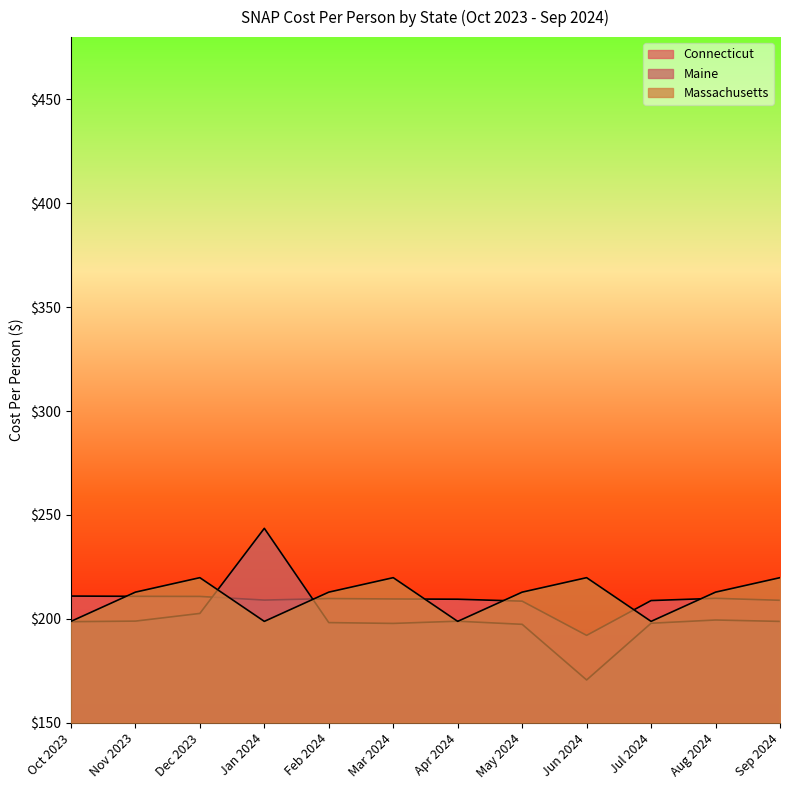

List the series in order of their overall mean, highest first.

Massachusetts, Connecticut, Maine